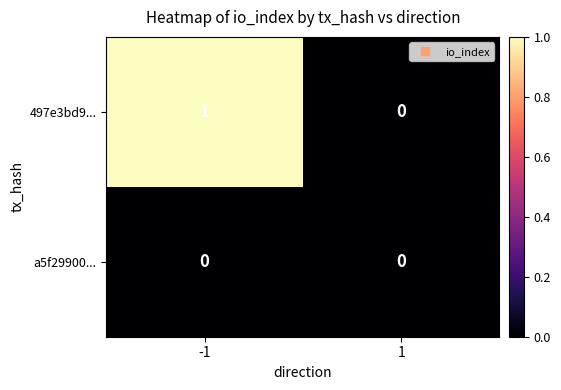

True or false: a5f29900... has a value of 0 at -1.

True